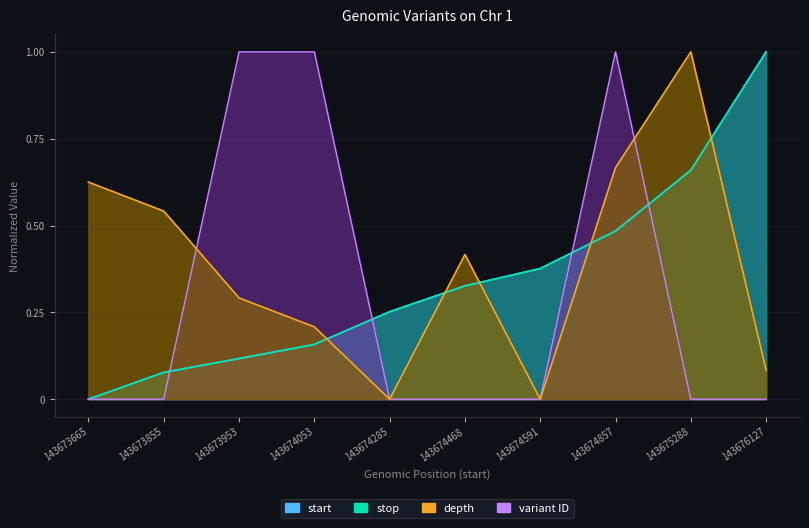

Reading left to right, list all the values displayed in this chart.

depth: 143673665=0.6	143673855=0.5	143673953=0.3	143674053=0.2	143674285=0.0	143674468=0.4	143674591=0.0	143674857=0.7	143675288=1.0	143676127=0.1
start: 143673665=0.0	143673855=0.1	143673953=0.1	143674053=0.2	143674285=0.3	143674468=0.3	143674591=0.4	143674857=0.5	143675288=0.7	143676127=1.0
stop: 143673665=0.0	143673855=0.1	143673953=0.1	143674053=0.2	143674285=0.3	143674468=0.3	143674591=0.4	143674857=0.5	143675288=0.7	143676127=1.0
variant ID: 143673665=0.0	143673855=0.0	143673953=1.0	143674053=1.0	143674285=0.0	143674468=0.0	143674591=0.0	143674857=1.0	143675288=0.0	143676127=0.0